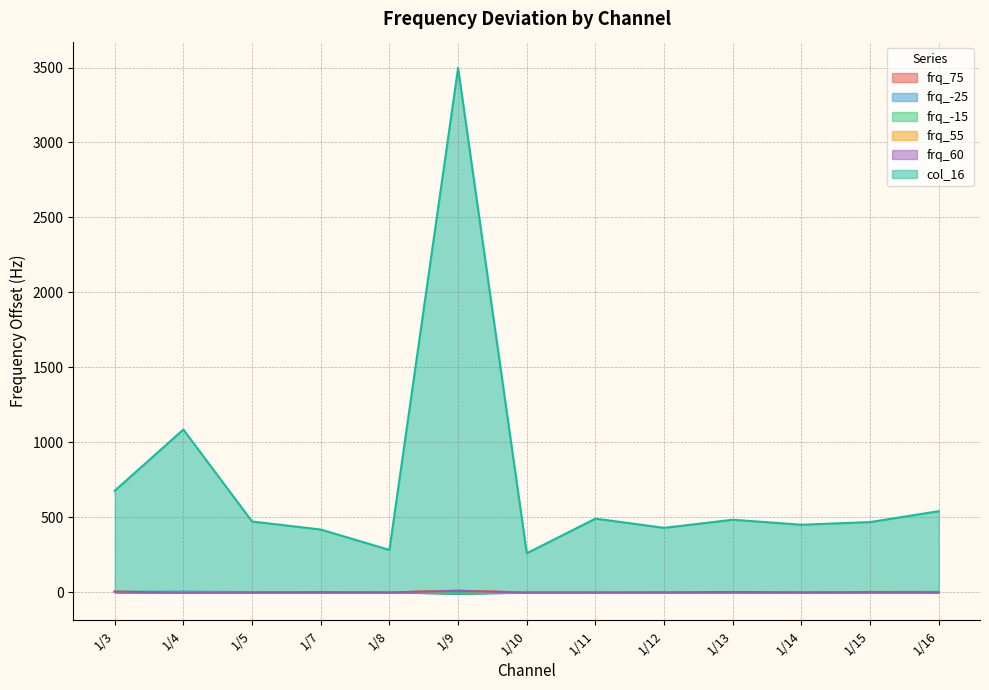

Reading left to right, transcribe all the data shown in this chart.

frq_75: 1/3=4.4	1/4=-2.9	1/5=-0.6	1/7=-1.2	1/8=-0.7	1/9=11.1	1/10=-0.4	1/11=-3.6	1/12=-2.6	1/13=1.2	1/14=-1.4	1/15=2.5	1/16=2.0
frq_-25: 1/3=2.7	1/4=4.1	1/5=1.9	1/7=-0.4	1/8=1.0	1/9=-10.6	1/10=-1.3	1/11=-1.9	1/12=-1.5	1/13=0.4	1/14=1.1	1/15=1.6	1/16=2.4
frq_-15: 1/3=3.5	1/4=2.8	1/5=1.2	1/7=1.3	1/8=0.9	1/9=-6.8	1/10=-1.0	1/11=-0.7	1/12=-0.1	1/13=0.2	1/14=1.5	1/15=2.4	1/16=2.6
frq_55: 1/3=3.5	1/4=-1.1	1/5=-0.0	1/7=1.1	1/8=-0.2	1/9=9.1	1/10=-2.1	1/11=-1.5	1/12=-0.5	1/13=2.0	1/14=-0.1	1/15=0.9	1/16=0.1
frq_60: 1/3=4.3	1/4=-1.4	1/5=0.1	1/7=1.4	1/8=-0.2	1/9=10.1	1/10=-2.0	1/11=-1.2	1/12=-0.1	1/13=2.3	1/14=-0.1	1/15=1.5	1/16=0.6
col_16: 1/3=677.7	1/4=1085.8	1/5=472.7	1/7=418.9	1/8=282.8	1/9=3497.0	1/10=260.5	1/11=491.6	1/12=430.2	1/13=484.2	1/14=450.9	1/15=468.6	1/16=541.4